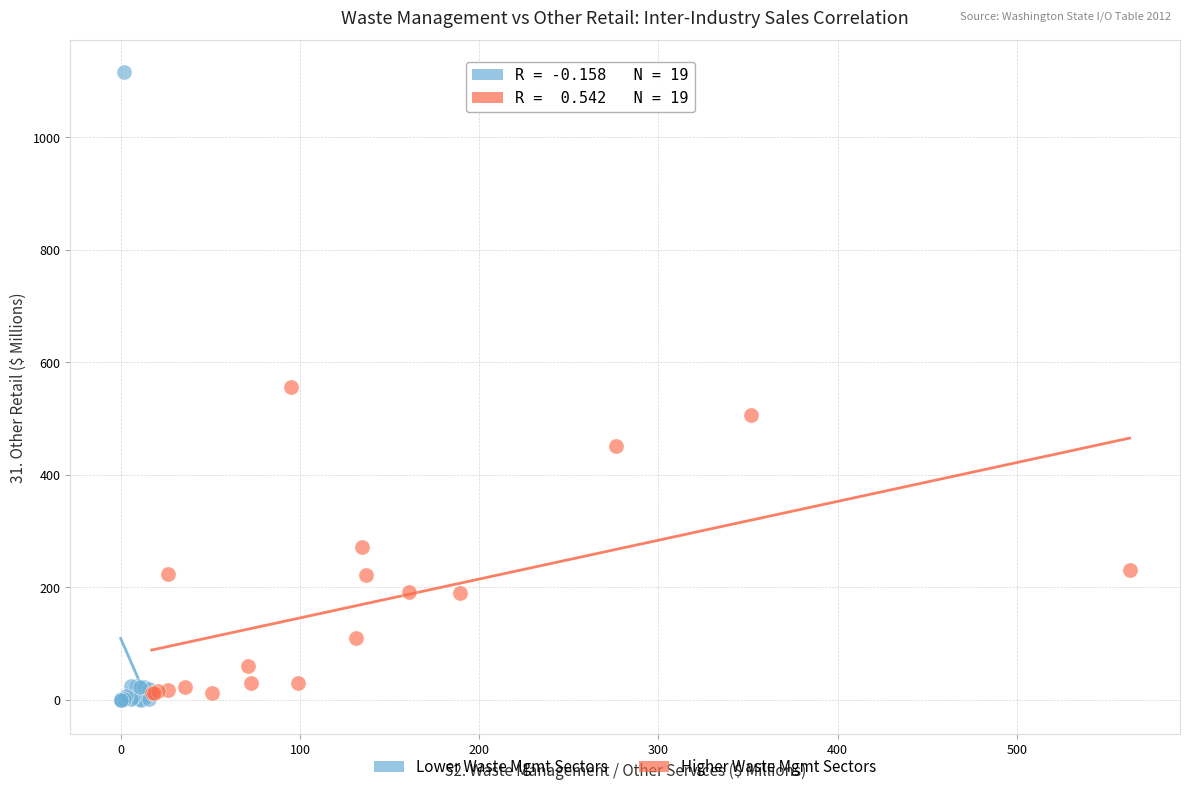

Which series has the largest Y range (max minus min)?

Lower Waste Mgmt Sectors